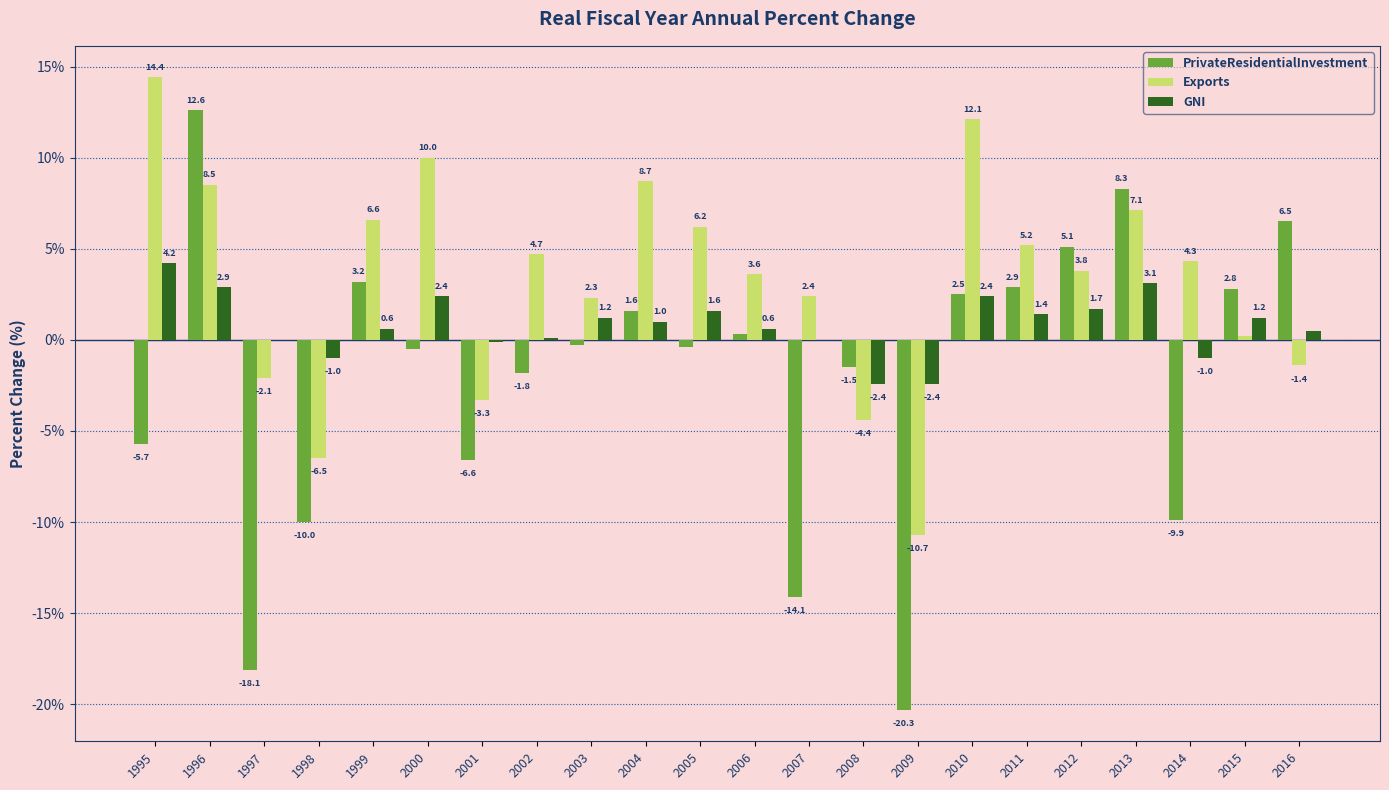

At which label does Exports first exceed 4?

1995